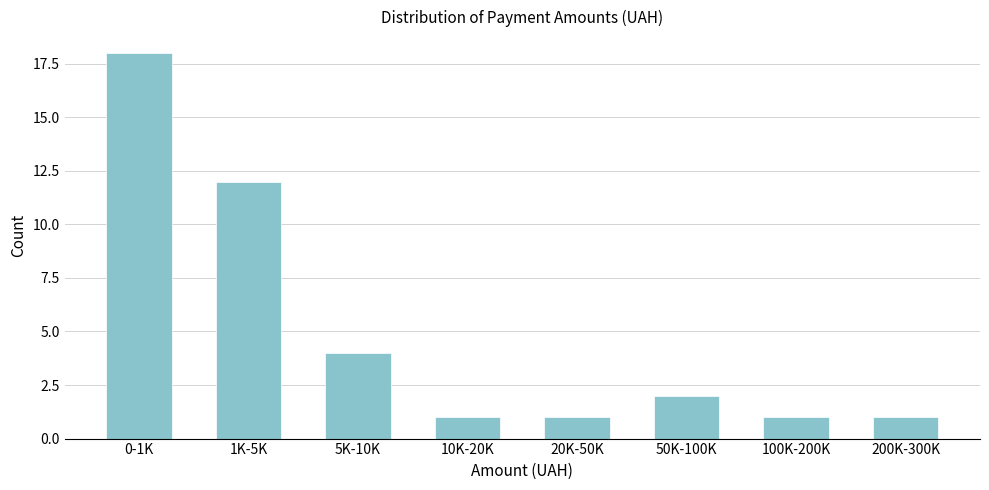

Reading right to left, extract all data points from this chart.

1	1	2	1	1	4	12	18